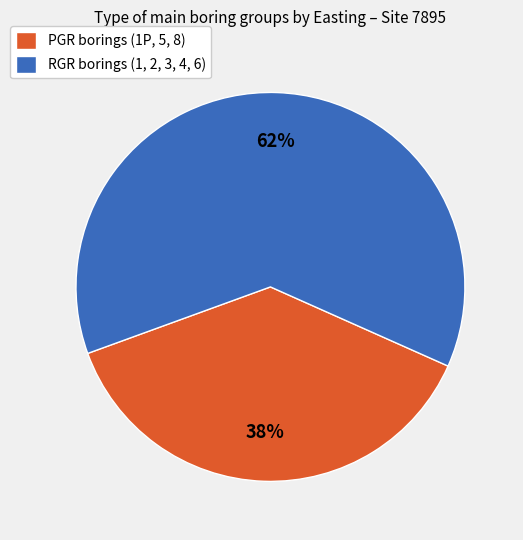

To the nearest percent, what is the difference between the largest and smallest slice percentages?

24%